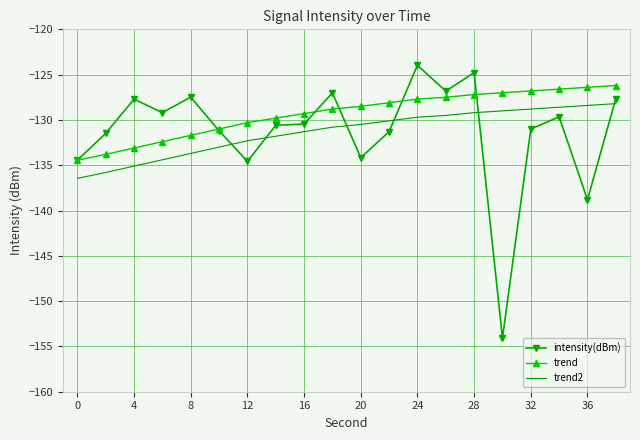

Which series has the widest spread of values?

intensity(dBm)